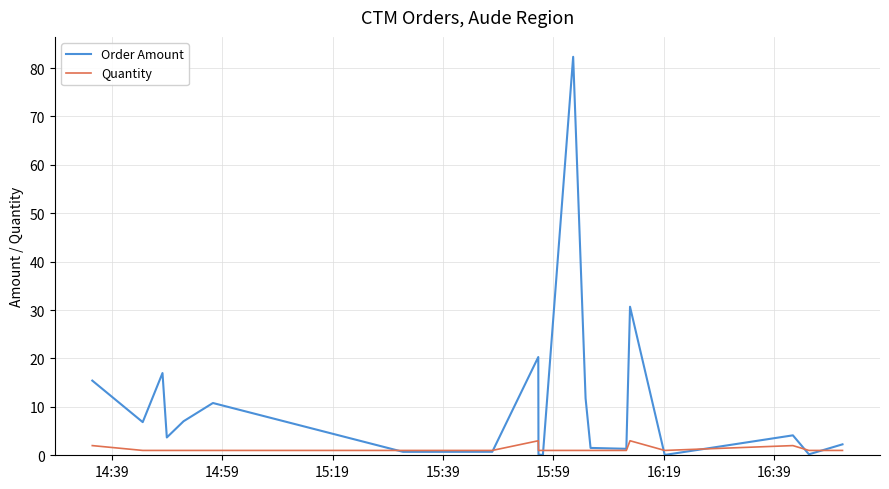

In Order Amount, how many points are higher than both neighbors (excluding endpoints)?

6